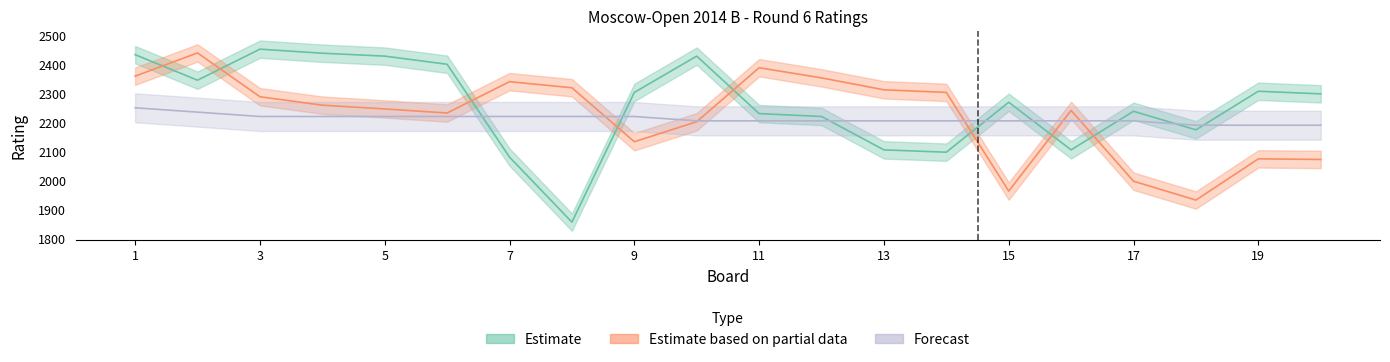

In Estimate based on partial data, how many points are higher than both neighbors (excluding endpoints)?

5